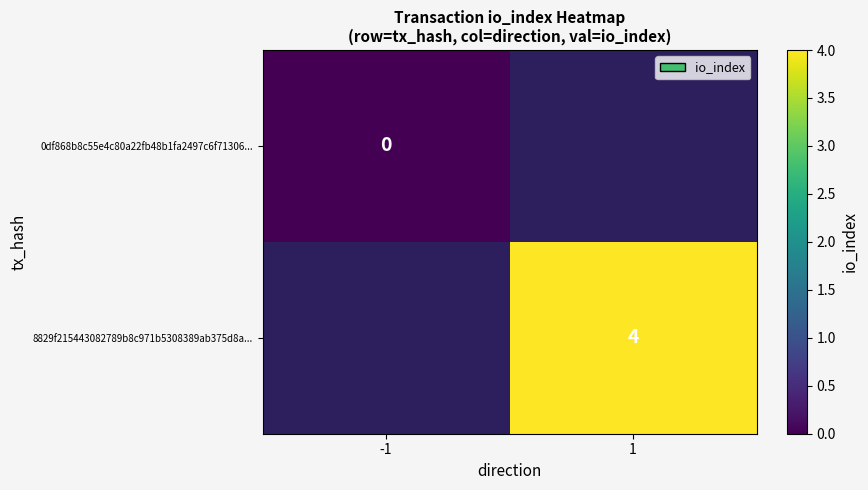

The value of 8829f215443082789b8c971b5308389ab375d8a... at 1 is 2.1. True or false?

False